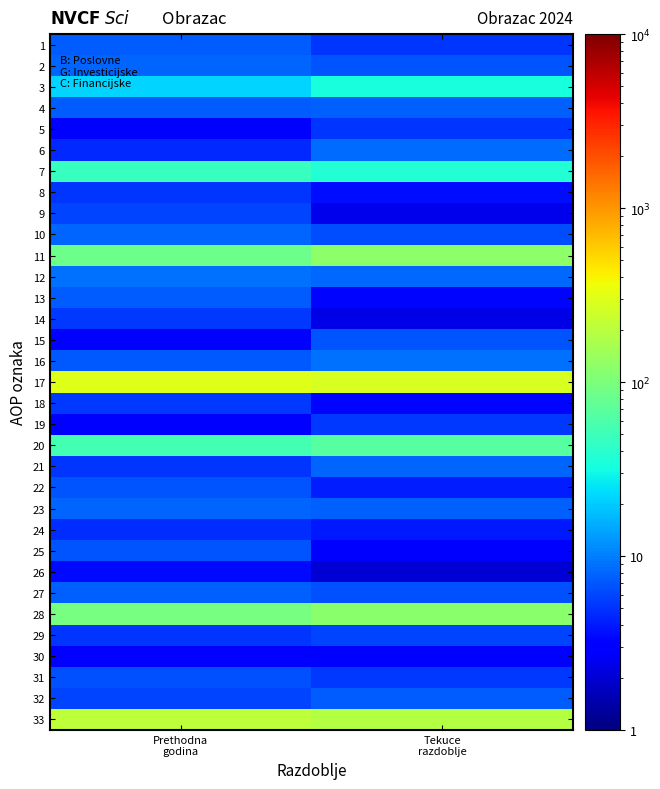

Reading left to right, extract all data points from this chart.

1: Prethodna
godina=7.4	Tekuce
razdoblje=5.1
2: Prethodna
godina=8.0	Tekuce
razdoblje=6.9
3: Prethodna
godina=21.7	Tekuce
razdoblje=32.8
4: Prethodna
godina=7.3	Tekuce
razdoblje=7.5
5: Prethodna
godina=2.9	Tekuce
razdoblje=5.2
6: Prethodna
godina=4.6	Tekuce
razdoblje=8.5
7: Prethodna
godina=45.5	Tekuce
razdoblje=36.8
8: Prethodna
godina=5.1	Tekuce
razdoblje=3.6
9: Prethodna
godina=5.9	Tekuce
razdoblje=2.4
10: Prethodna
godina=7.8	Tekuce
razdoblje=6.4
11: Prethodna
godina=86.3	Tekuce
razdoblje=123.5
12: Prethodna
godina=8.8	Tekuce
razdoblje=8.3
13: Prethodna
godina=7.4	Tekuce
razdoblje=3.4
14: Prethodna
godina=5.3	Tekuce
razdoblje=2.3
15: Prethodna
godina=3.1	Tekuce
razdoblje=6.8
16: Prethodna
godina=7.2	Tekuce
razdoblje=8.8
17: Prethodna
godina=303.3	Tekuce
razdoblje=283.6
18: Prethodna
godina=5.3	Tekuce
razdoblje=3.3
19: Prethodna
godina=2.9	Tekuce
razdoblje=5.3
20: Prethodna
godina=52.6	Tekuce
razdoblje=65.7
21: Prethodna
godina=5.1	Tekuce
razdoblje=7.8
22: Prethodna
godina=6.9	Tekuce
razdoblje=4.2
23: Prethodna
godina=7.8	Tekuce
razdoblje=7.6
24: Prethodna
godina=4.7	Tekuce
razdoblje=4.0
25: Prethodna
godina=6.8	Tekuce
razdoblje=3.0
26: Prethodna
godina=3.4	Tekuce
razdoblje=2.1
27: Prethodna
godina=7.5	Tekuce
razdoblje=6.7
28: Prethodna
godina=95.9	Tekuce
razdoblje=116.5
29: Prethodna
godina=5.2	Tekuce
razdoblje=6.0
30: Prethodna
godina=3.0	Tekuce
razdoblje=2.8
31: Prethodna
godina=6.7	Tekuce
razdoblje=5.3
32: Prethodna
godina=6.0	Tekuce
razdoblje=7.4
33: Prethodna
godina=205.4	Tekuce
razdoblje=184.9